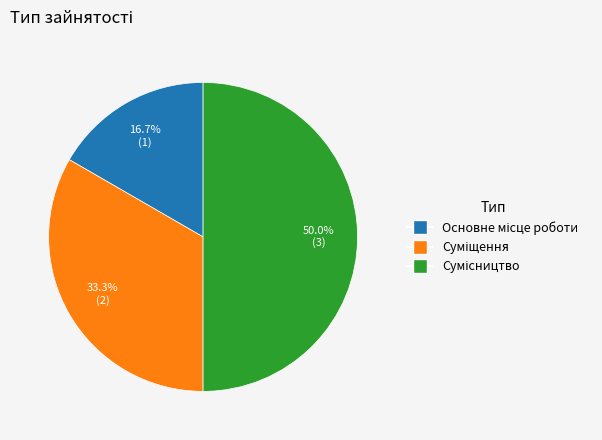

To the nearest percent, what percentage of the pie is Основне місце роботи?

17%